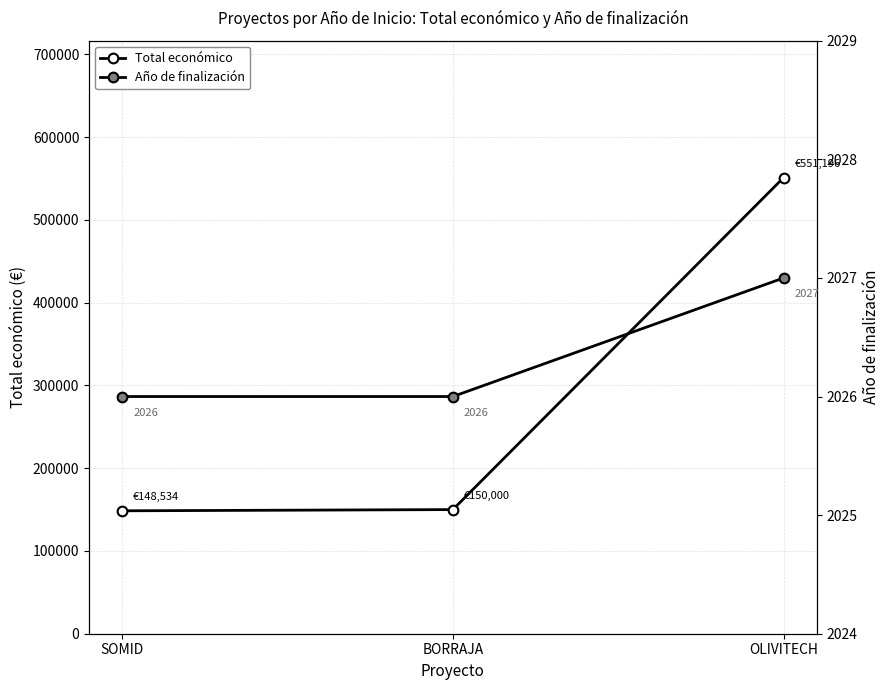

The value of Total económico at BORRAJA is 150000. True or false?

True